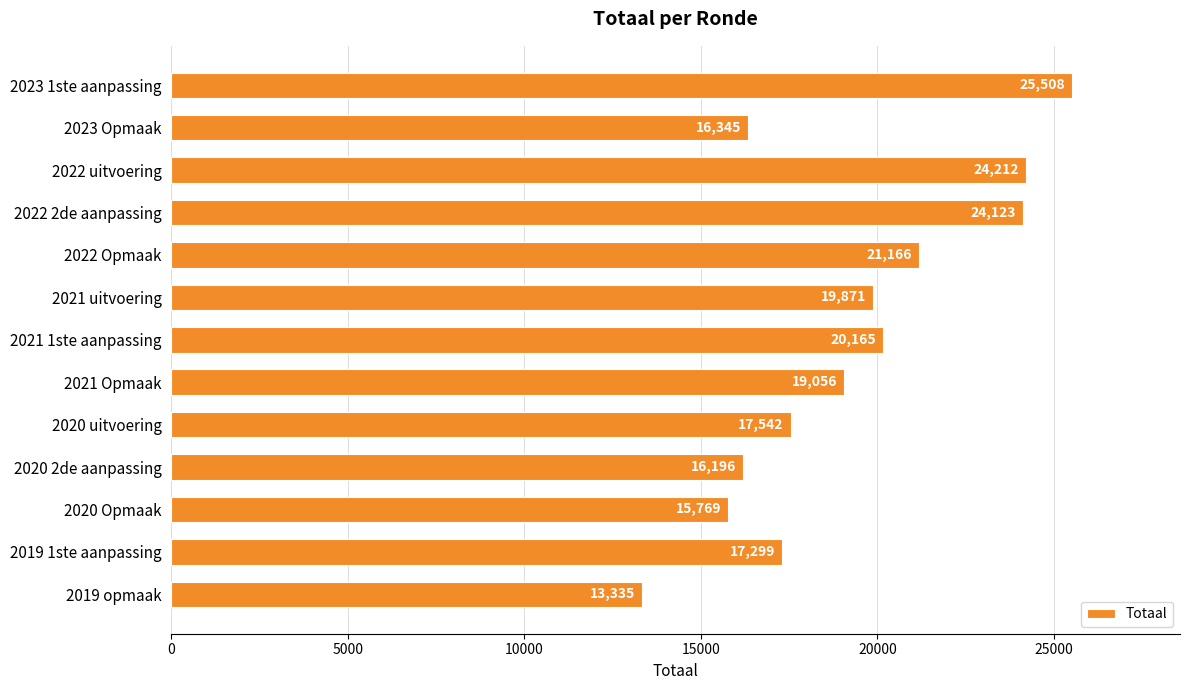

Reading top to bottom, extract all data points from this chart.

25508	16345	24212	24123	21166	19871	20165	19056	17542	16196	15769	17299	13335